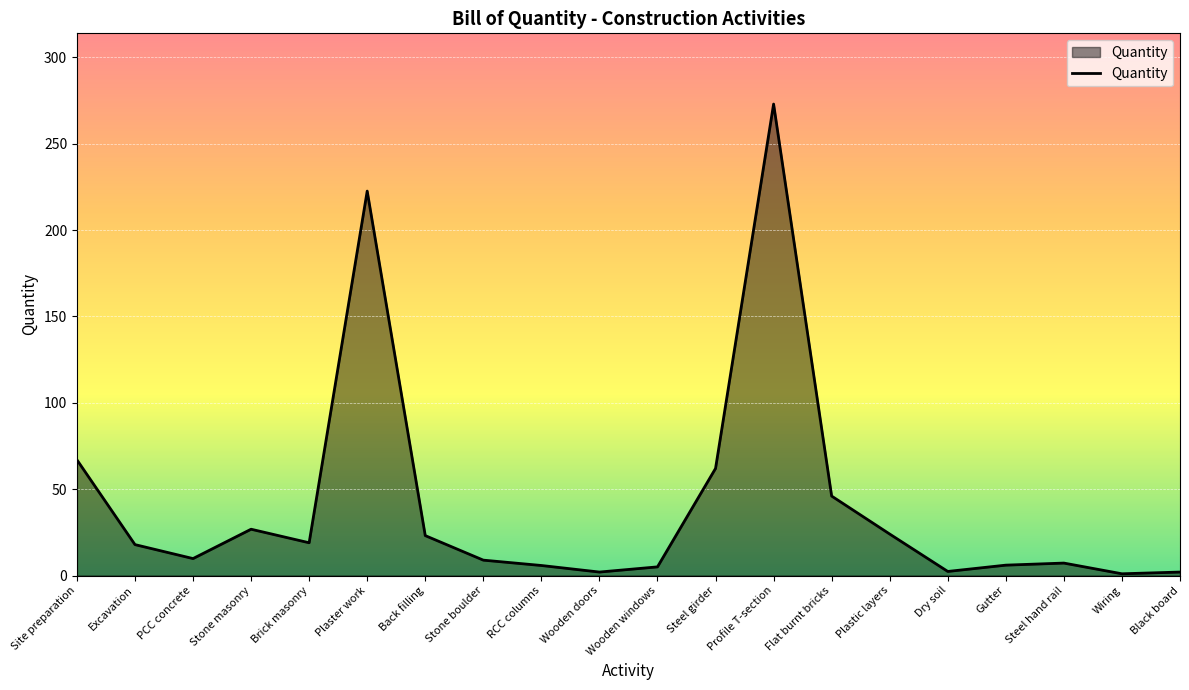

Which label corresponds to the largest value in the chart?

Profile T-section